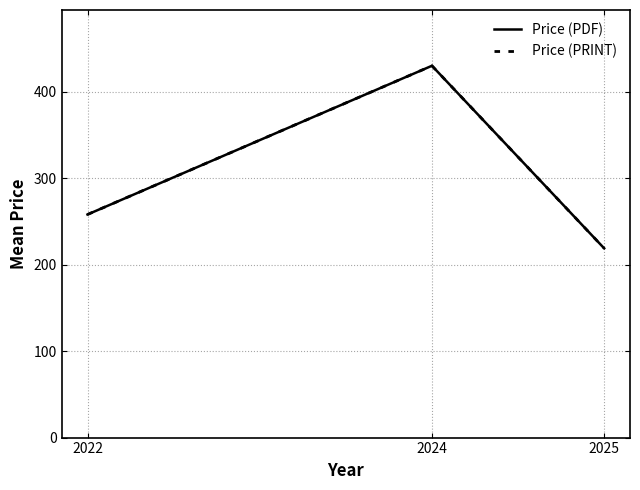

What is the total value across all series at 2025?

437.8